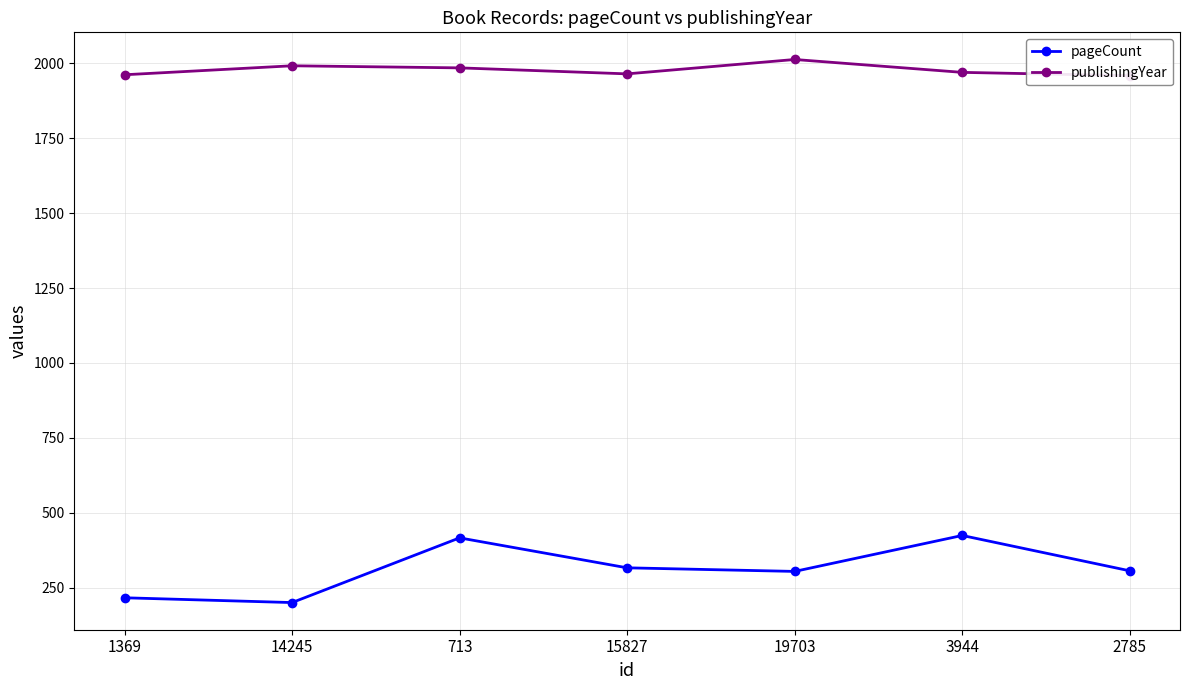

What is the total value across all series at 15827?

2281